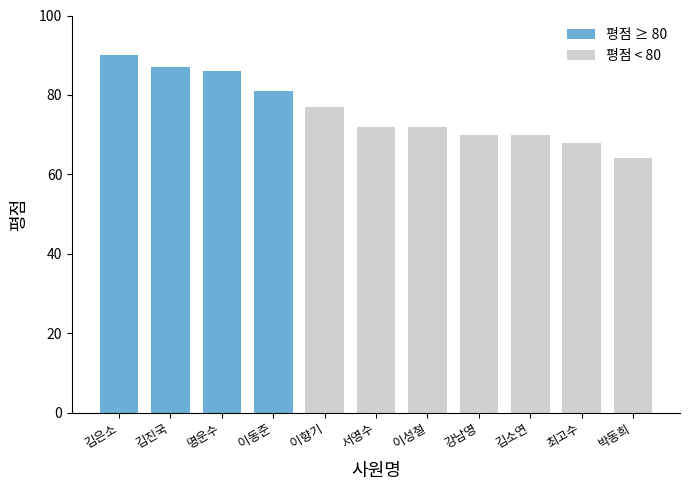

What is the approximate value at 명운수?

86